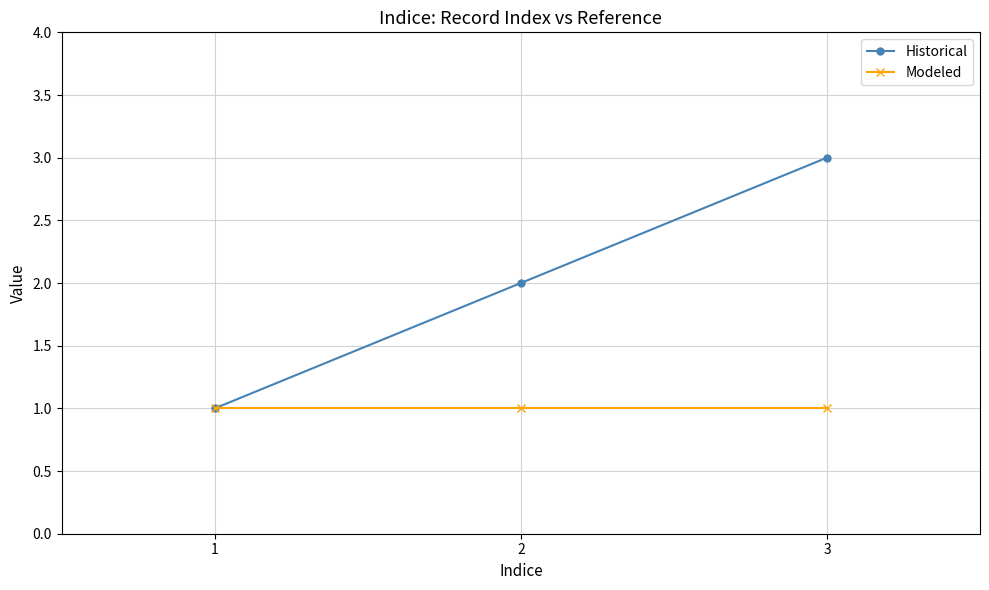

Between 2 and 3, which series saw the biggest shift?

Historical